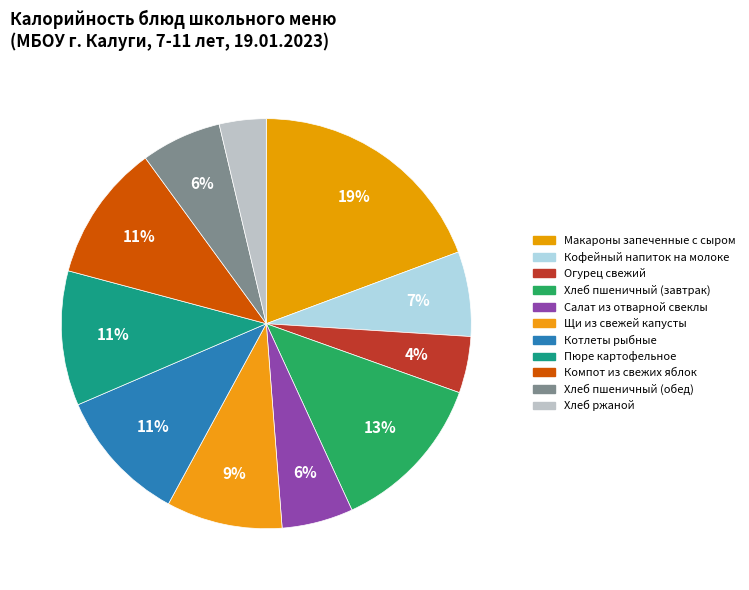

Which slice is the largest?

Макароны запеченные с сыром